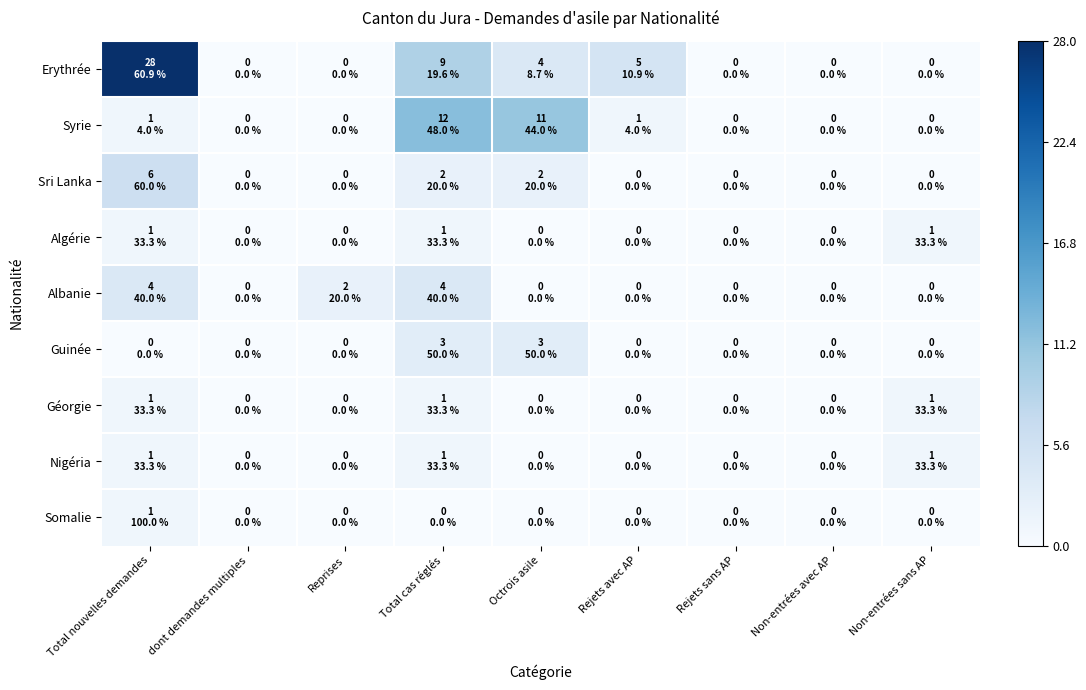

Reading left to right, transcribe all the data shown in this chart.

Erythrée: Total nouvelles demandes=28	dont demandes multiples=0	Reprises=0	Total cas réglés=9	Octrois asile=4	Rejets avec AP=5	Rejets sans AP=0	Non-entrées avec AP=0	Non-entrées sans AP=0
Syrie: Total nouvelles demandes=1	dont demandes multiples=0	Reprises=0	Total cas réglés=12	Octrois asile=11	Rejets avec AP=1	Rejets sans AP=0	Non-entrées avec AP=0	Non-entrées sans AP=0
Sri Lanka: Total nouvelles demandes=6	dont demandes multiples=0	Reprises=0	Total cas réglés=2	Octrois asile=2	Rejets avec AP=0	Rejets sans AP=0	Non-entrées avec AP=0	Non-entrées sans AP=0
Algérie: Total nouvelles demandes=1	dont demandes multiples=0	Reprises=0	Total cas réglés=1	Octrois asile=0	Rejets avec AP=0	Rejets sans AP=0	Non-entrées avec AP=0	Non-entrées sans AP=1
Albanie: Total nouvelles demandes=4	dont demandes multiples=0	Reprises=2	Total cas réglés=4	Octrois asile=0	Rejets avec AP=0	Rejets sans AP=0	Non-entrées avec AP=0	Non-entrées sans AP=0
Guinée: Total nouvelles demandes=0	dont demandes multiples=0	Reprises=0	Total cas réglés=3	Octrois asile=3	Rejets avec AP=0	Rejets sans AP=0	Non-entrées avec AP=0	Non-entrées sans AP=0
Géorgie: Total nouvelles demandes=1	dont demandes multiples=0	Reprises=0	Total cas réglés=1	Octrois asile=0	Rejets avec AP=0	Rejets sans AP=0	Non-entrées avec AP=0	Non-entrées sans AP=1
Nigéria: Total nouvelles demandes=1	dont demandes multiples=0	Reprises=0	Total cas réglés=1	Octrois asile=0	Rejets avec AP=0	Rejets sans AP=0	Non-entrées avec AP=0	Non-entrées sans AP=1
Somalie: Total nouvelles demandes=1	dont demandes multiples=0	Reprises=0	Total cas réglés=0	Octrois asile=0	Rejets avec AP=0	Rejets sans AP=0	Non-entrées avec AP=0	Non-entrées sans AP=0